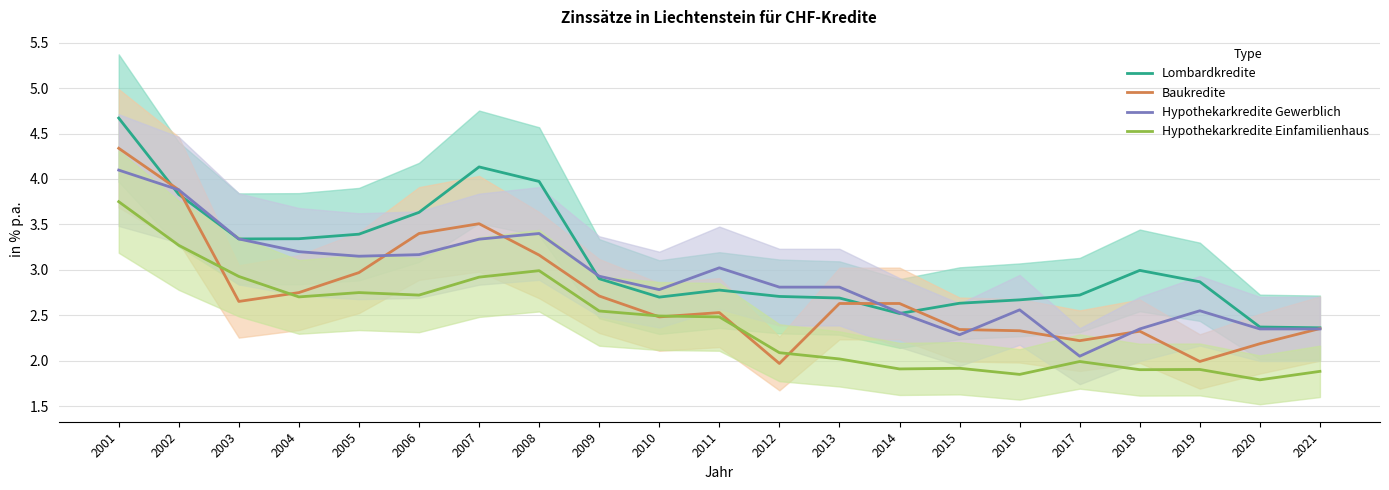

Which category has the highest value across all series?

2001